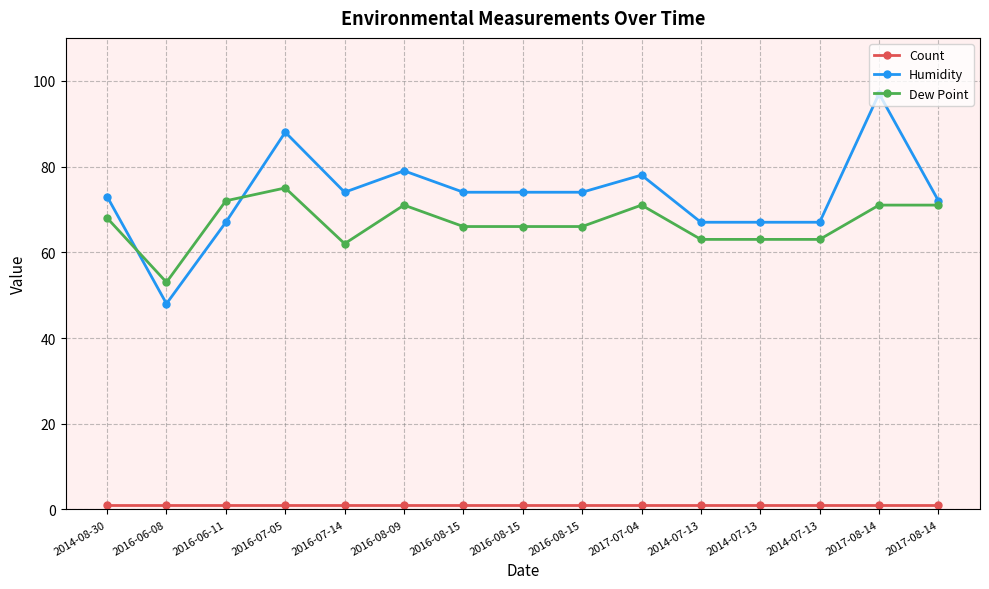

How many data points in Humidity are less than 74?

7